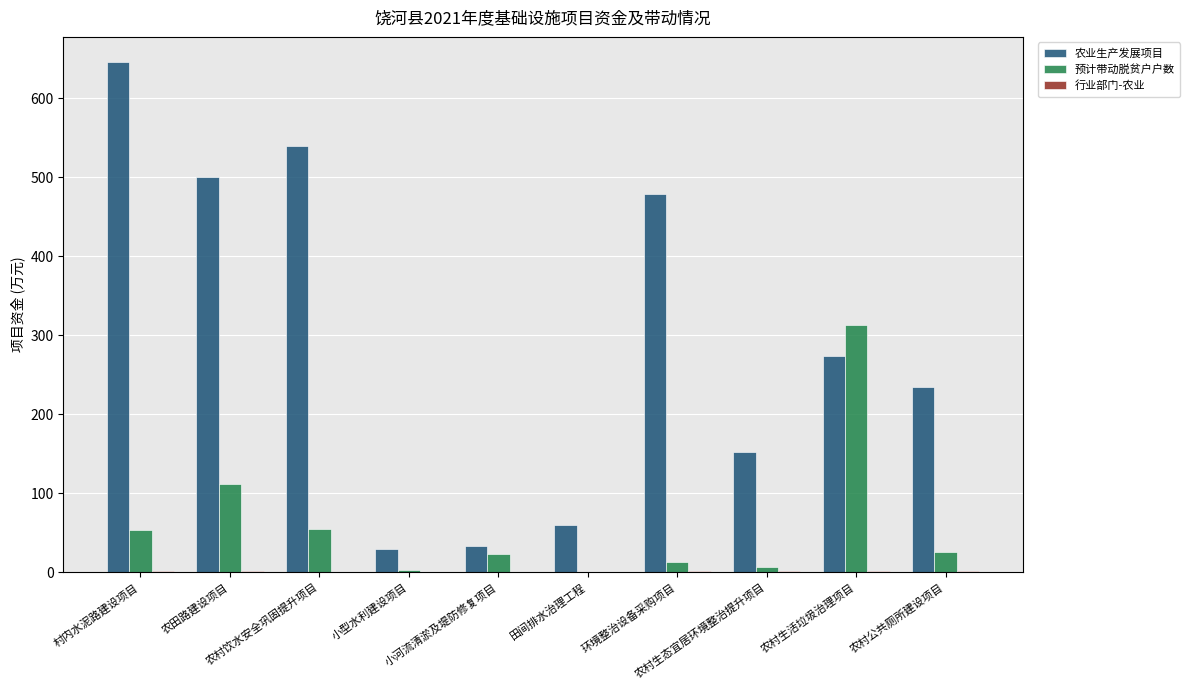

What is the highest value of the 农业生产发展项目 series?

645.5